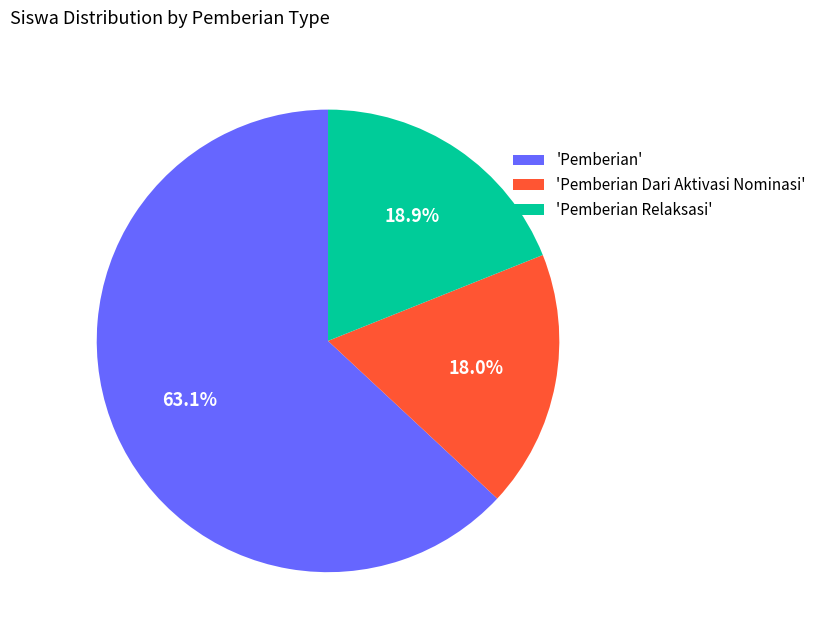

Is there any slice that represents more than half of the pie?

Yes